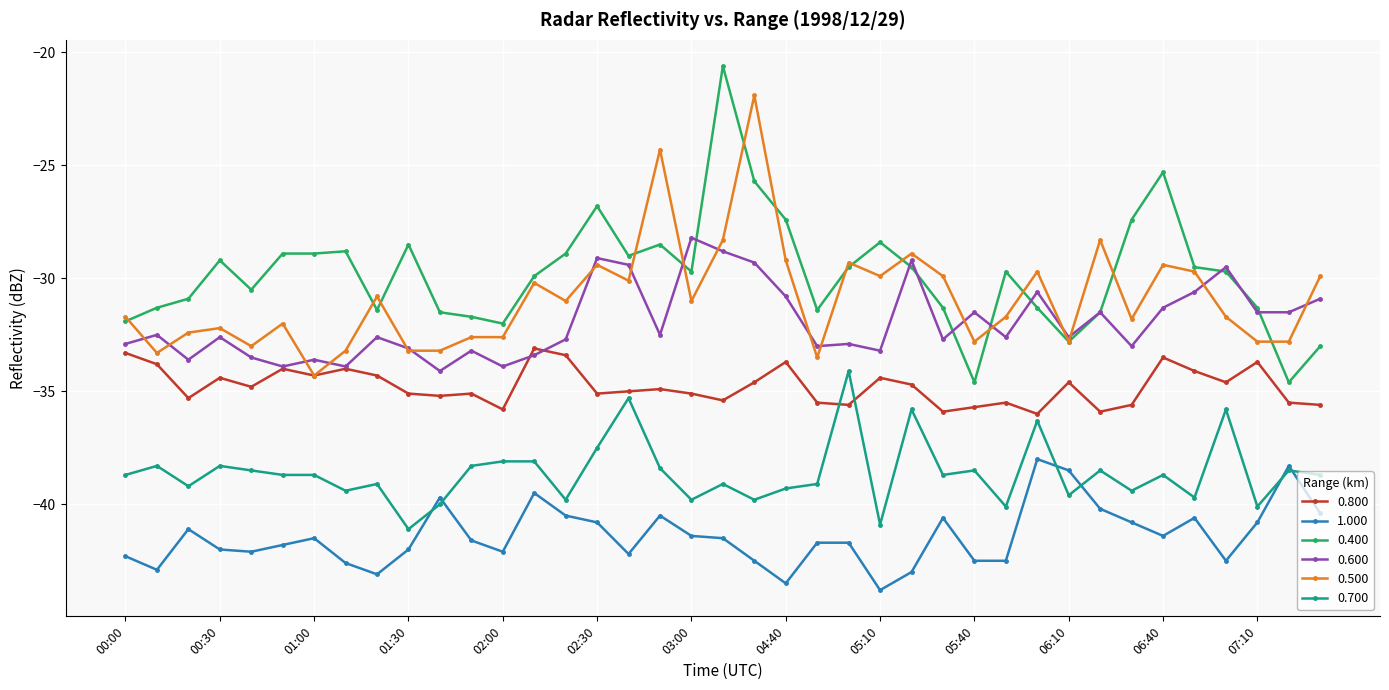

What are all the series names shown in the legend?

0.800, 1.000, 0.400, 0.600, 0.500, 0.700